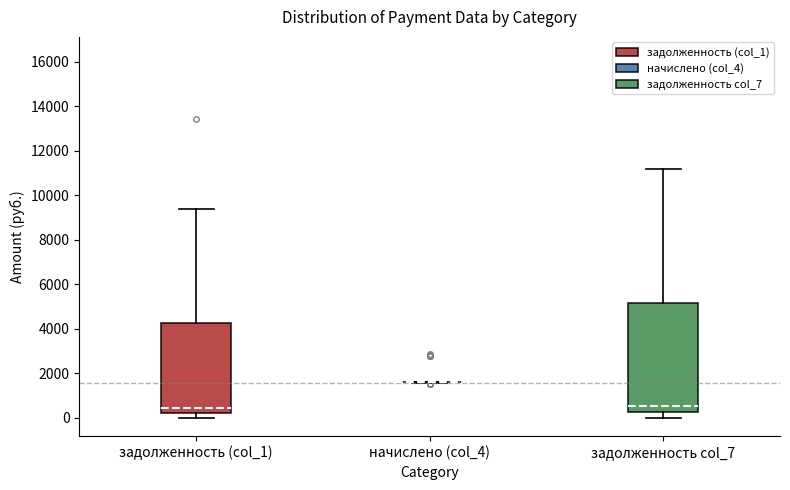

Reading left to right, read every box against the y-axis: the position of its median line, the range the box covers, and the ends of its whiskers. The values are not printed on the chart, so give them approximately, as read against the axis.

задолженность (col_1): median 400, box 200 to 4200, whiskers 0 to 9400
начислено (col_4): box collapsed to a line at 1600, whiskers 1600 to 1600
задолженность col_7: median 600, box 200 to 5200, whiskers 0 to 11200